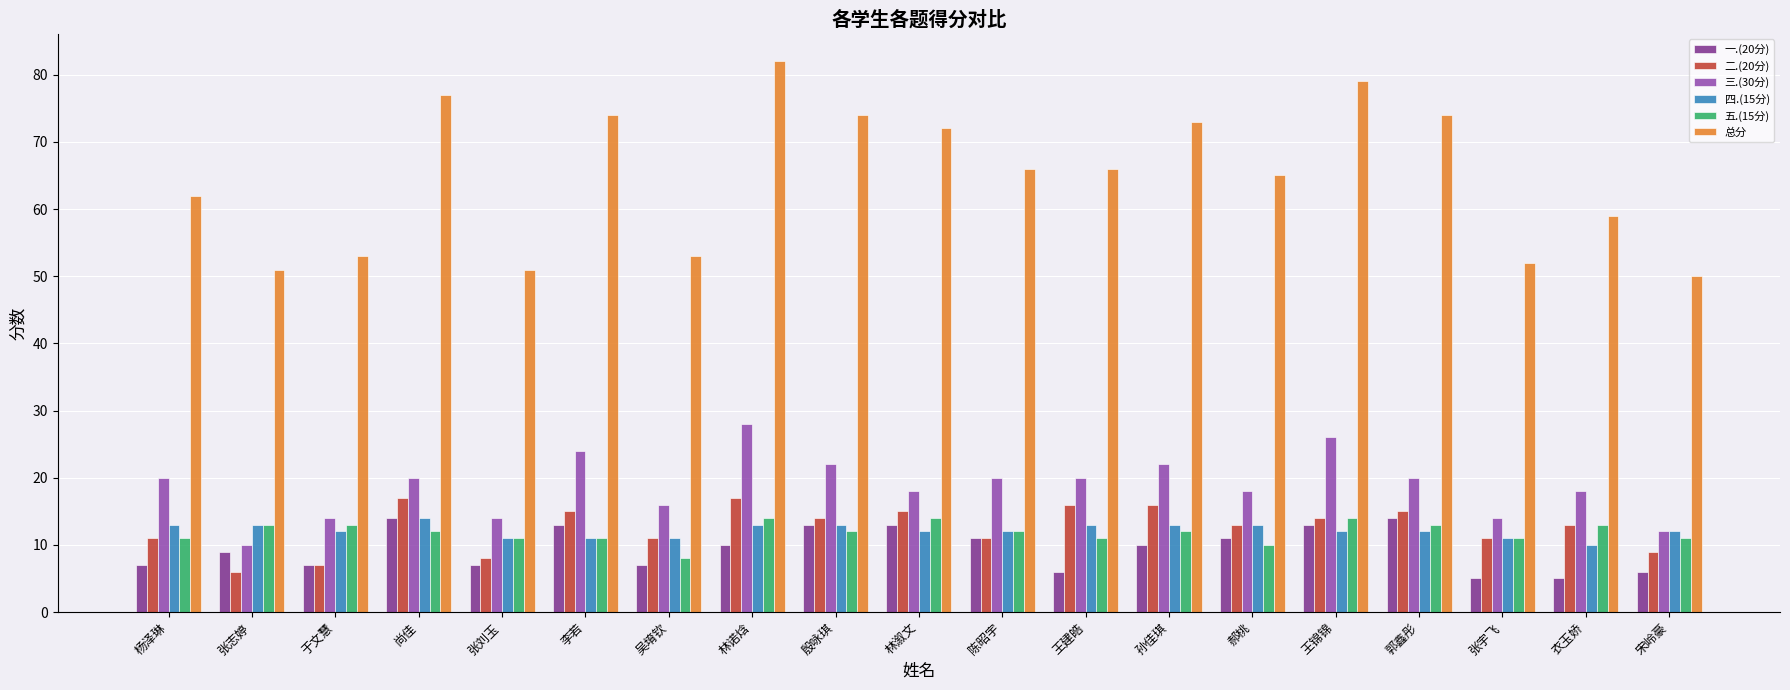

What is the total value across all series at 陈昭宇?

132